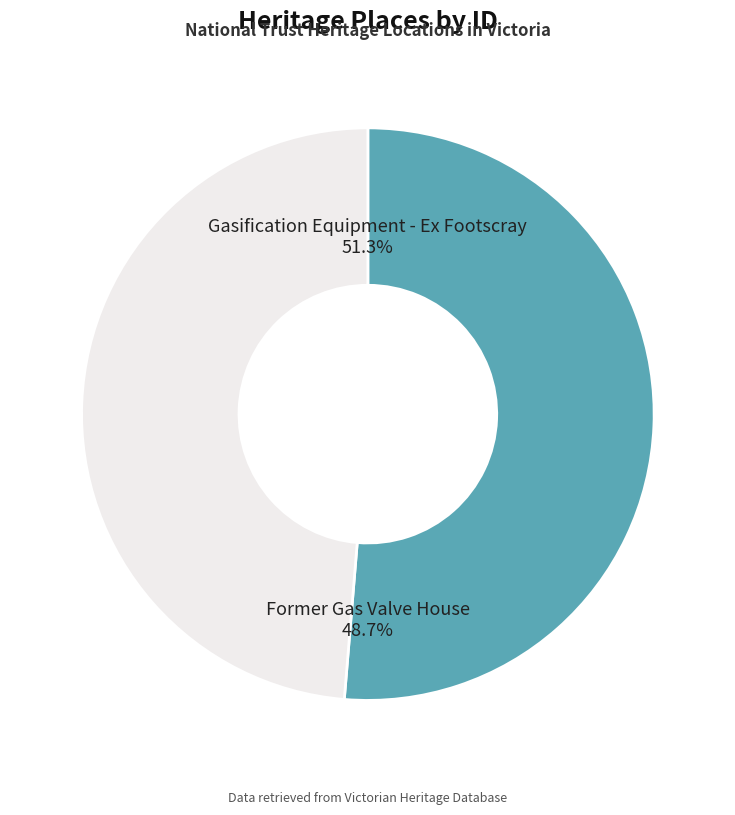

How much of the chart is everything except Former Gas Valve House?

51.3%